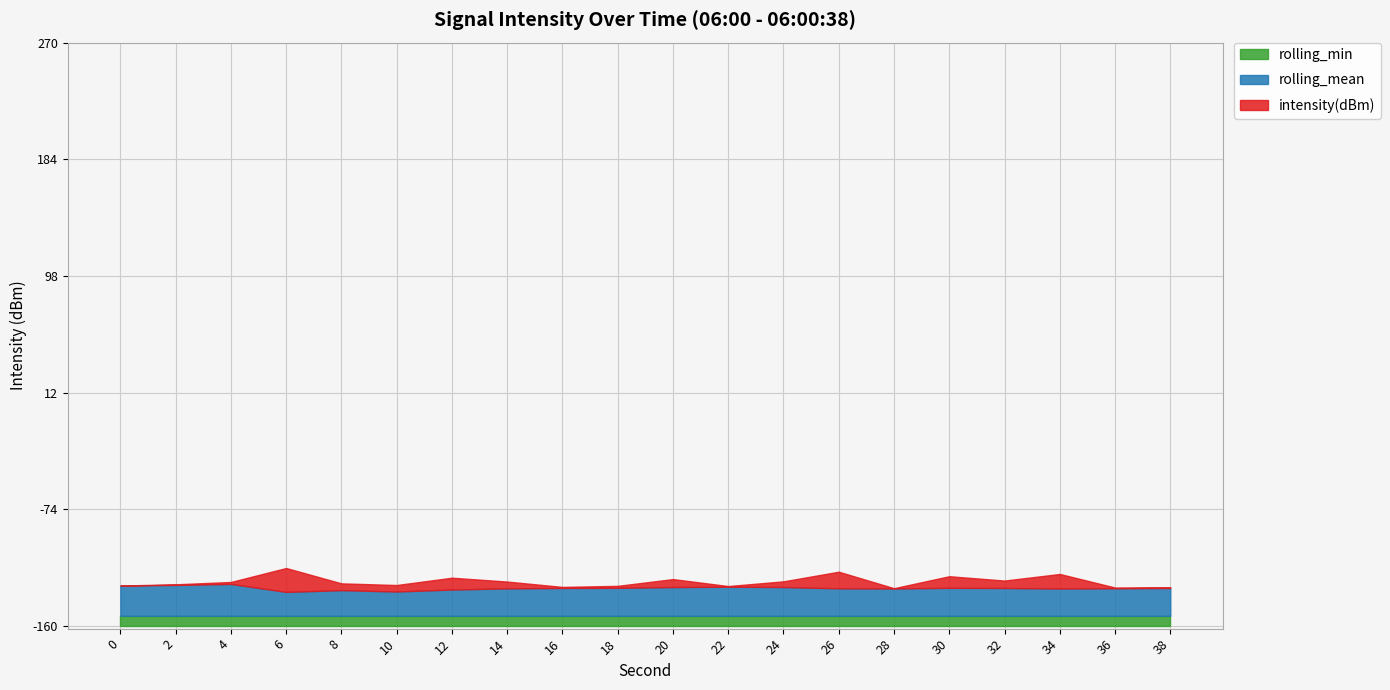

True or false: rolling_mean and rolling_min cross at least once.

False